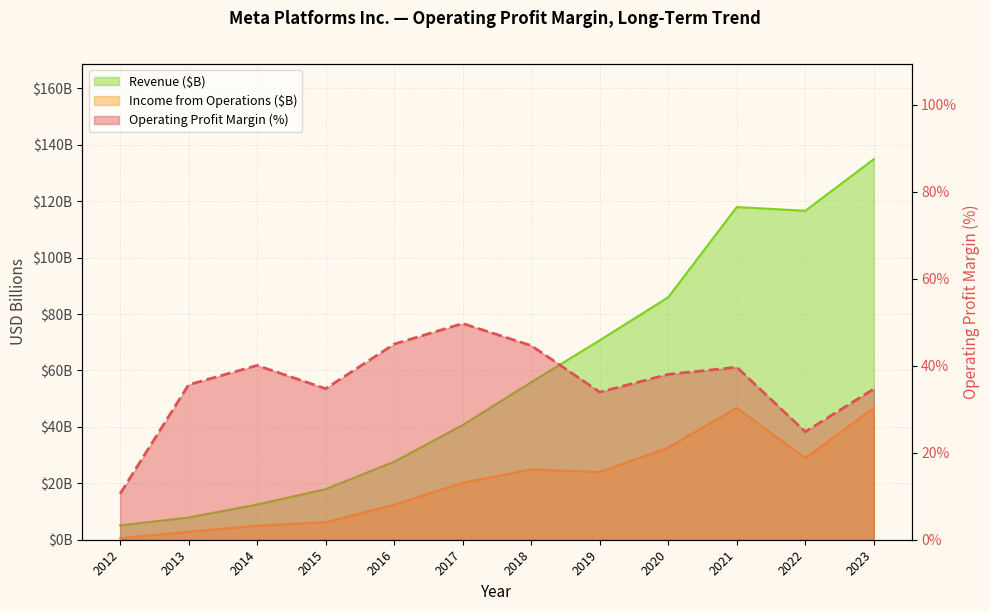

Rank the categories by Revenue (B) value from highest to lowest.

2023, 2021, 2022, 2020, 2019, 2018, 2017, 2016, 2015, 2014, 2013, 2012